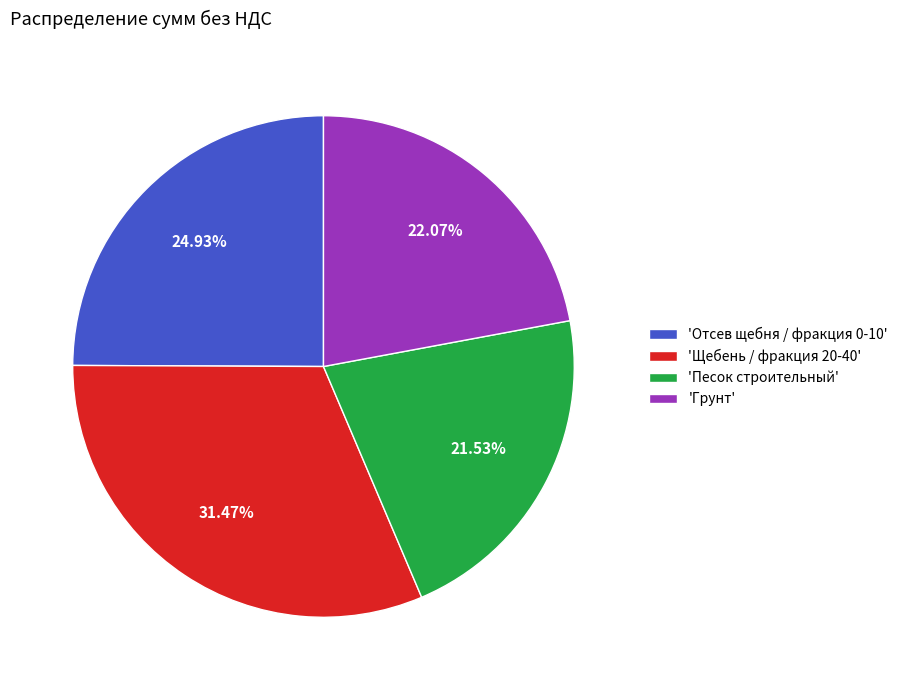

Is the sum of 'Песок строительный' and 'Грунт' greater than half?

No